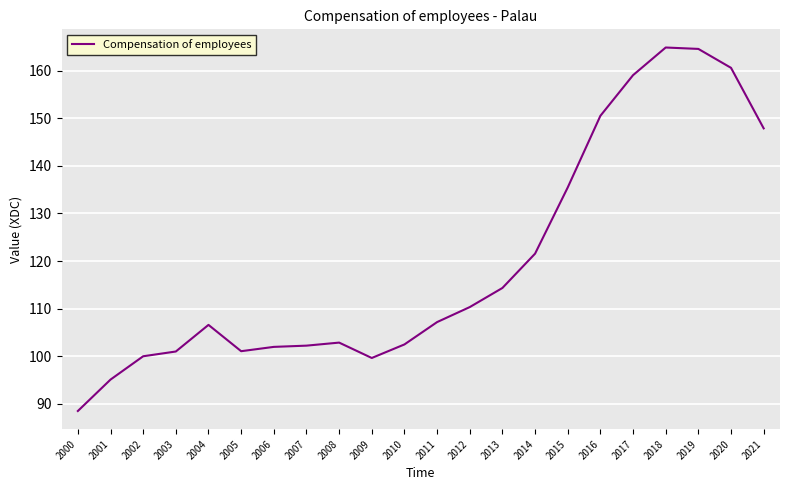

Which label corresponds to the smallest value in the chart?

2000